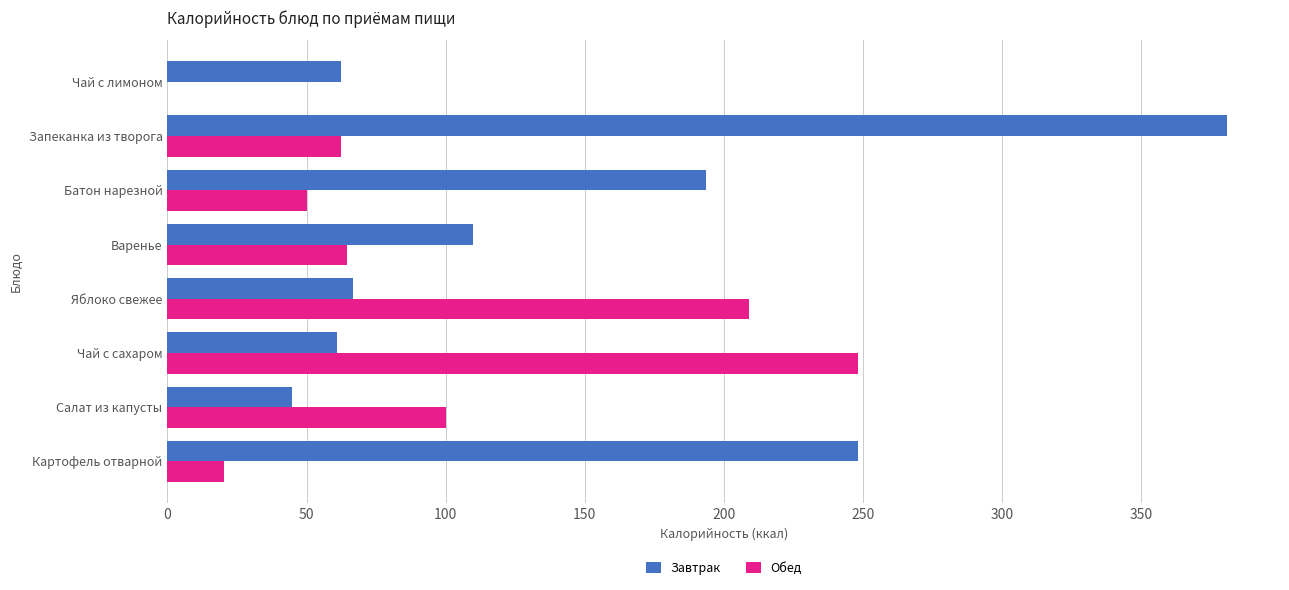

Which series has the largest range (max minus min)?

Завтрак